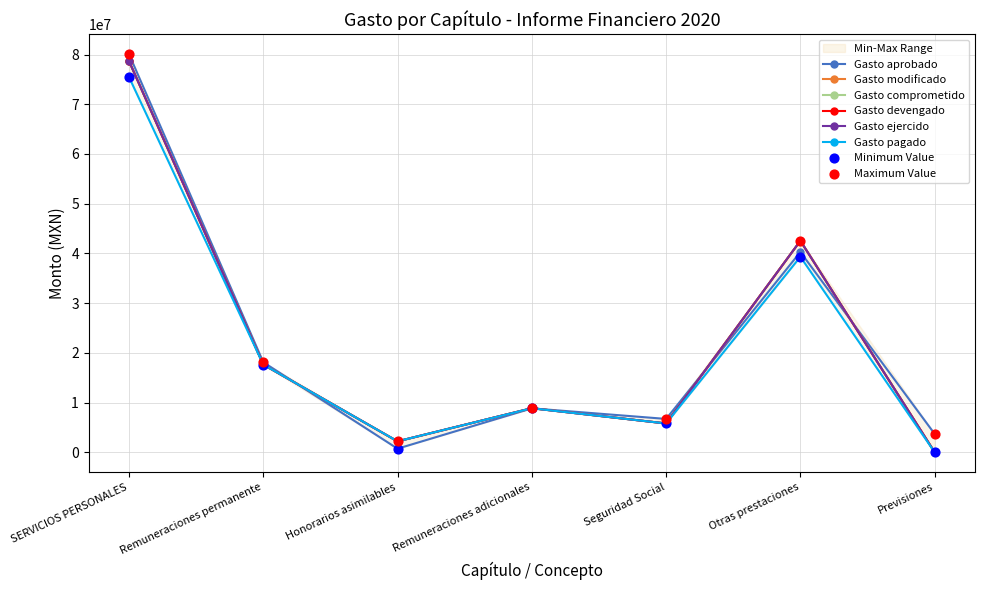

Which series has the largest total across all categories?

Gasto aprobado